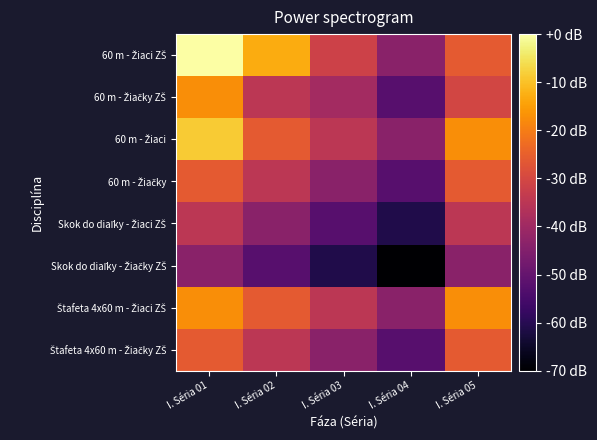

Which has a higher value, I. Séria 03 or I. Séria 04?

I. Séria 03